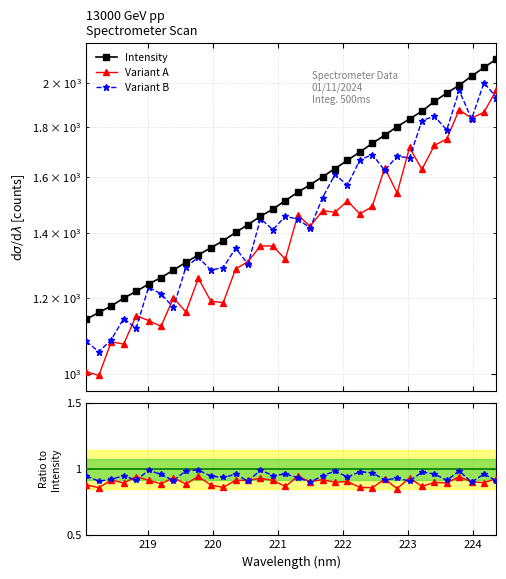

What is the label of the 33rd point from the left?

32